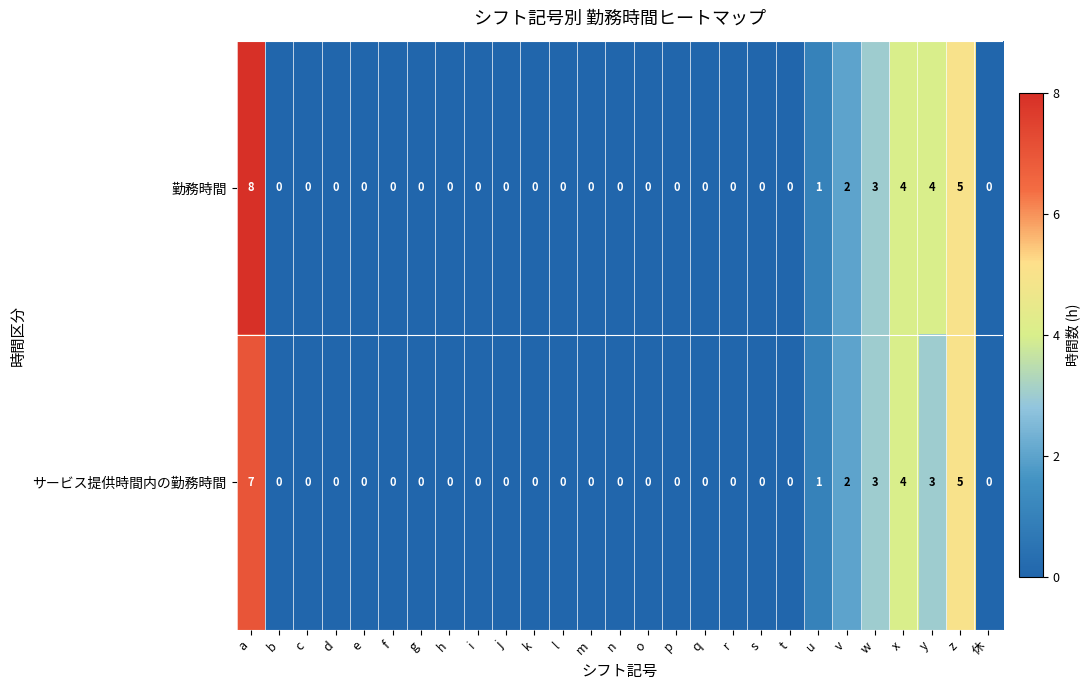

Which series has the widest spread of values?

勤務時間